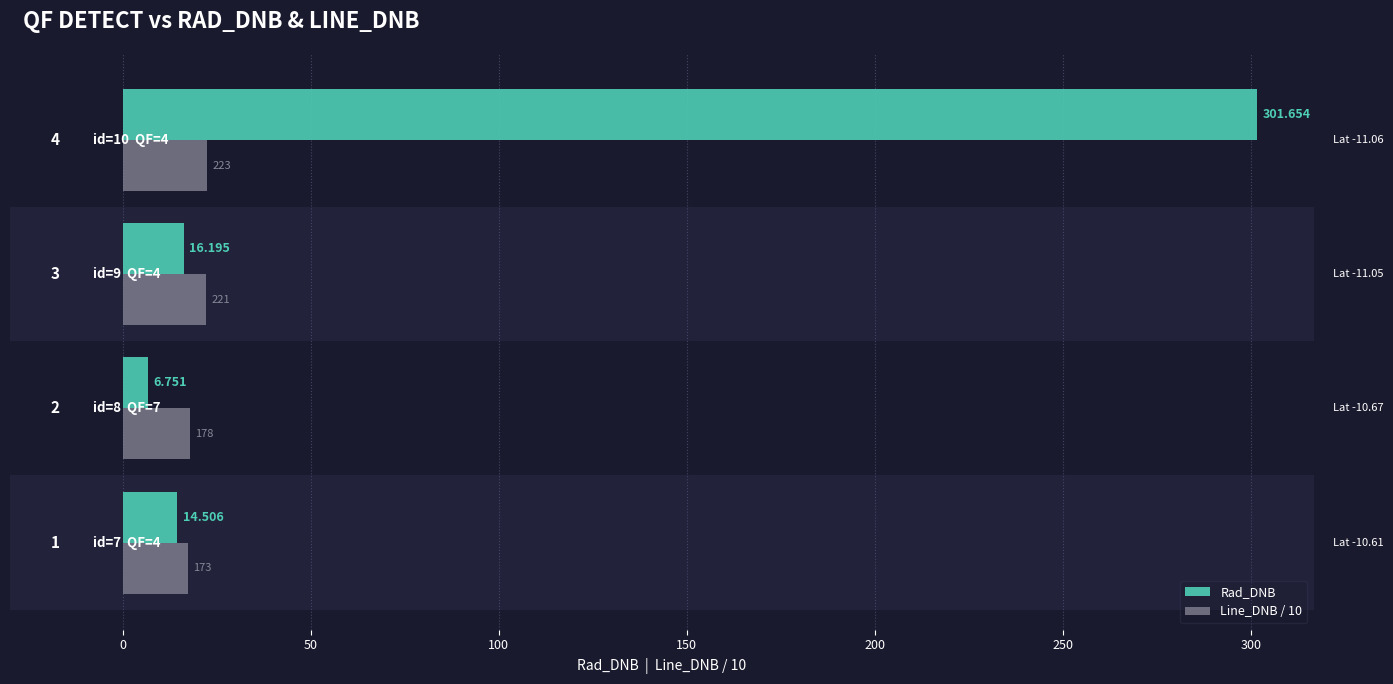

What are all the series names shown in the legend?

Rad_DNB, Line_DNB / 10